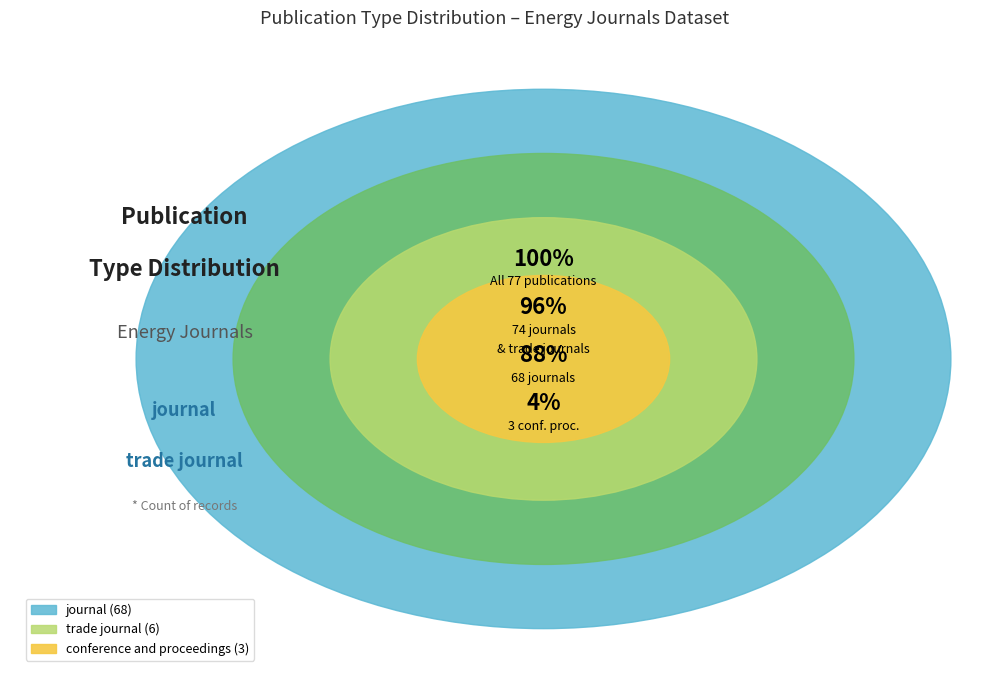

To the nearest percent, what is the average slice percentage?

33%